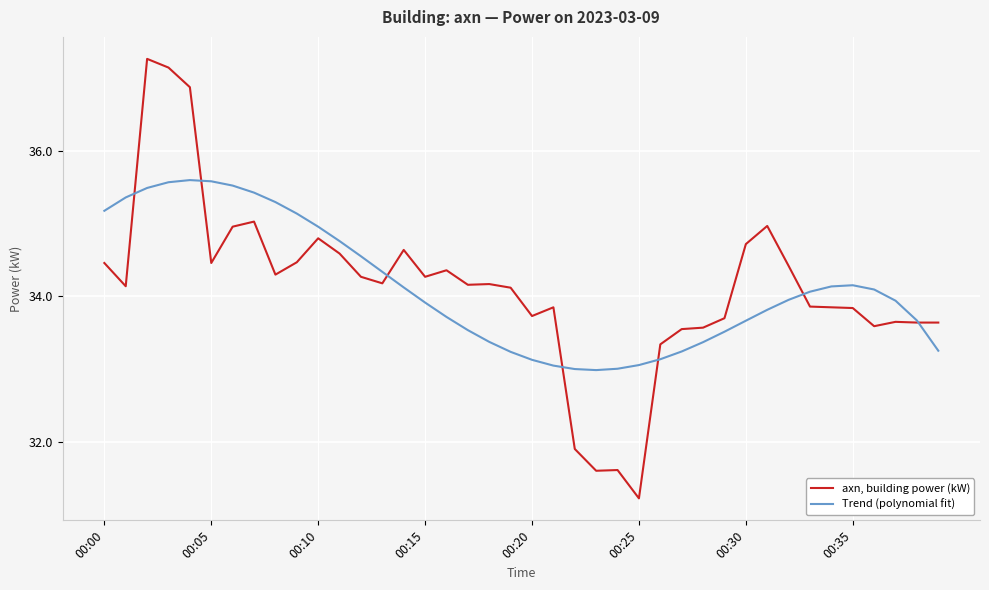

How many lines are shown in the chart?

2